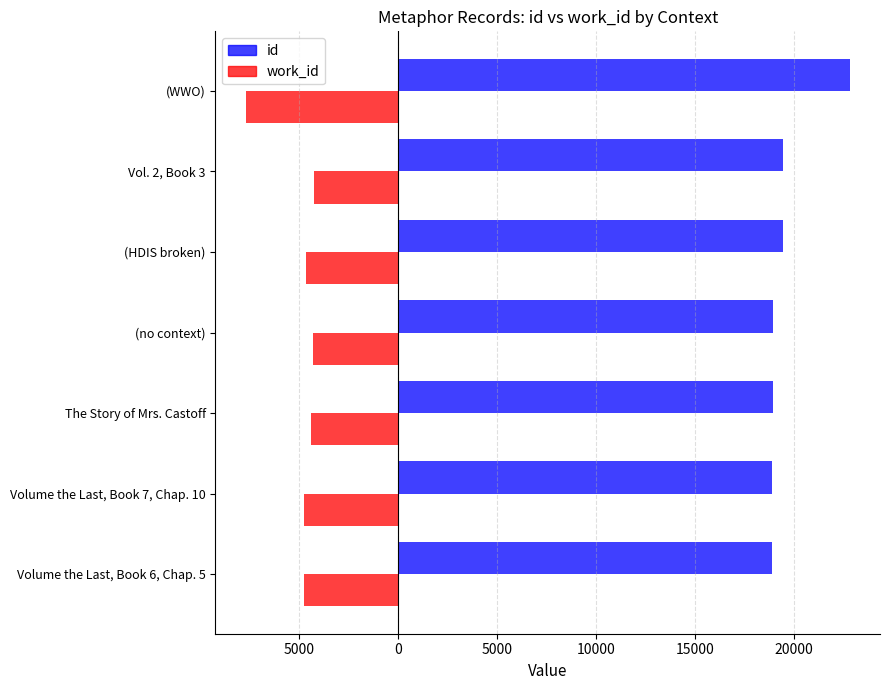

What is the greatest value displayed?

22827